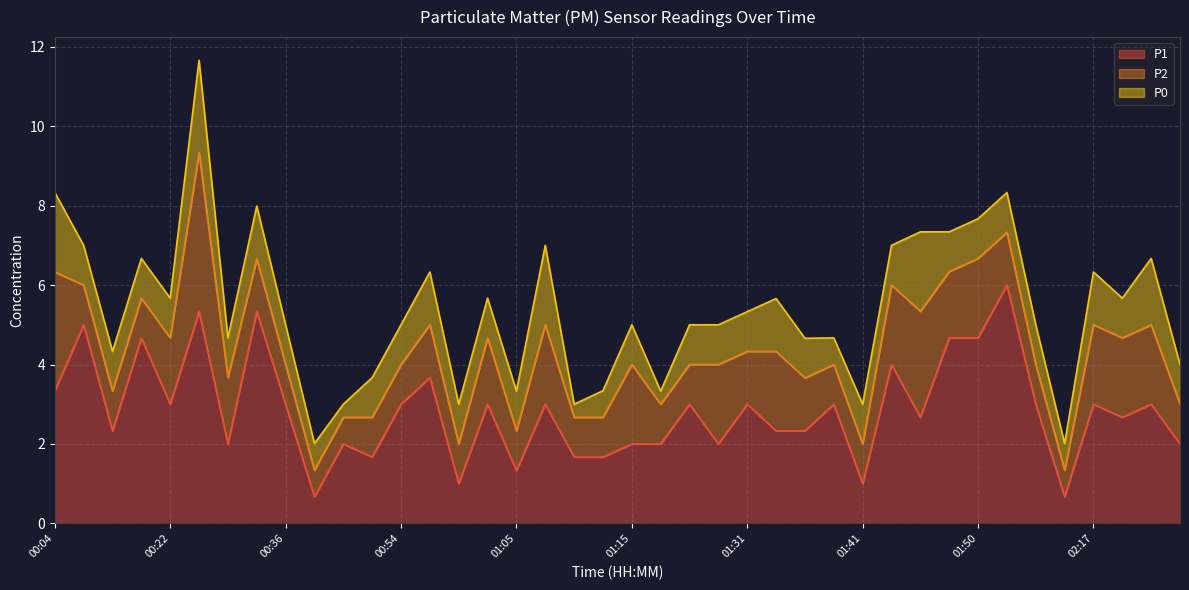

What is the minimum value for P1?

0.7